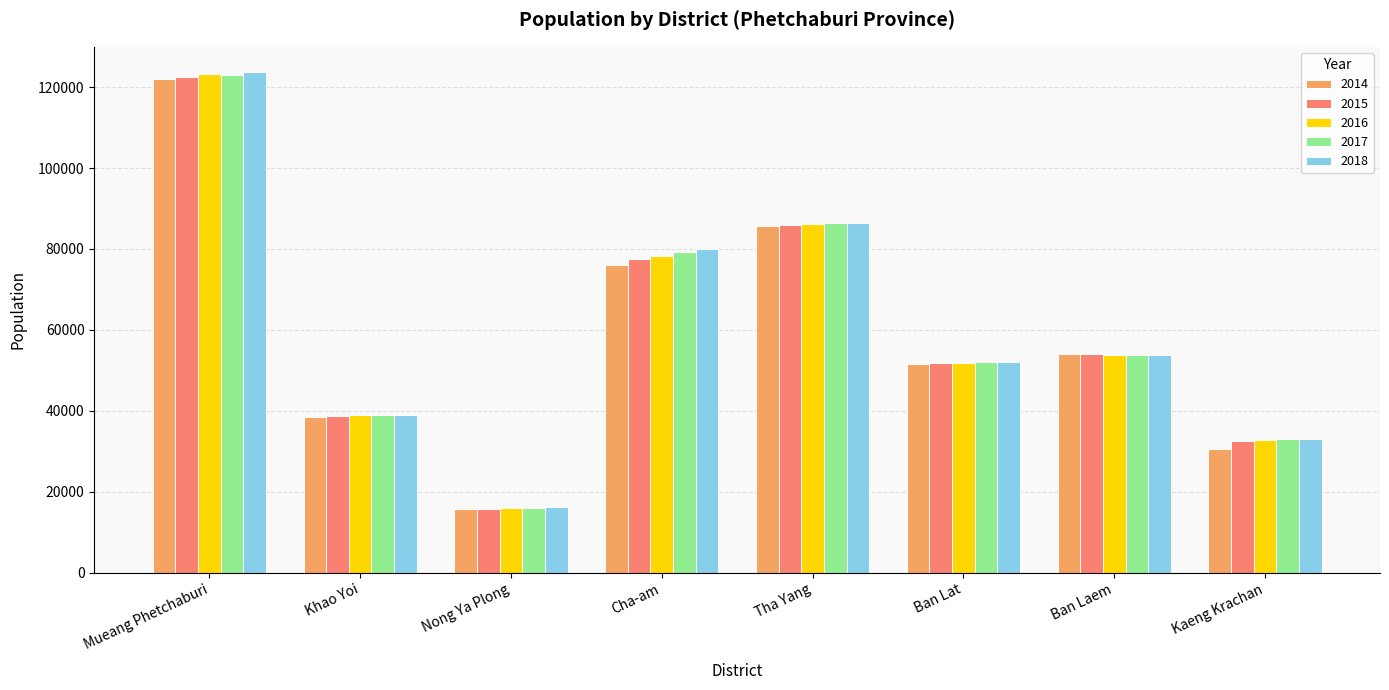

What position from the left is Khao Yoi?

2